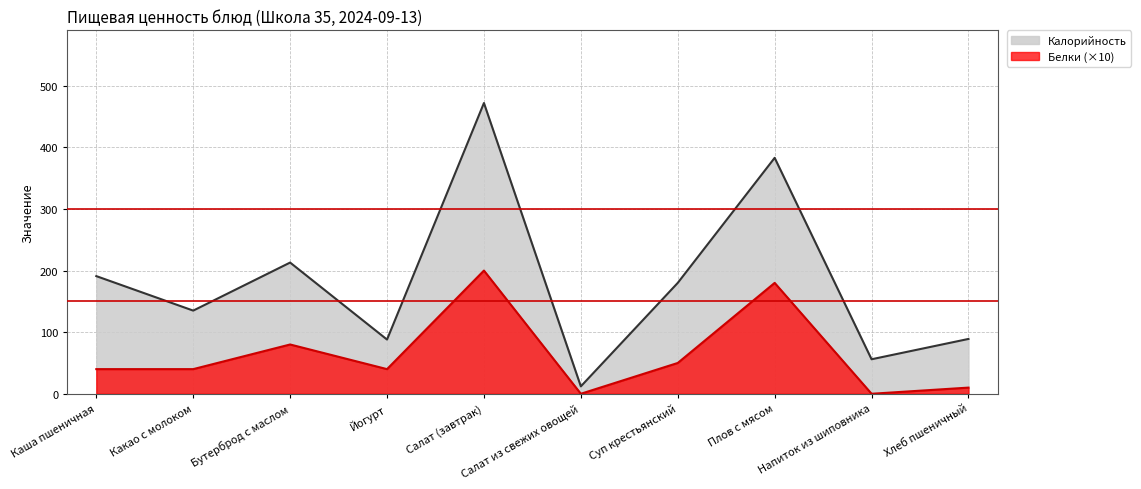

At Йогурт, list the series in order from largest to smallest.

Калорийность, Белки (×10)